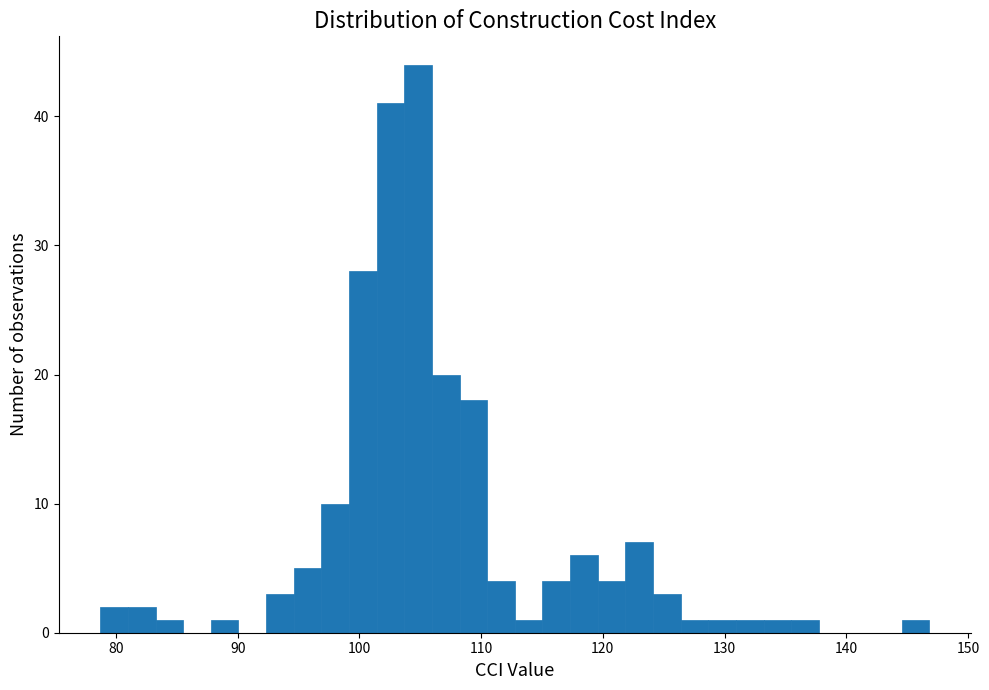

Around what value on the x-axis is the tallest bar? Give the approximate position of its centre, as read against the axis.

105